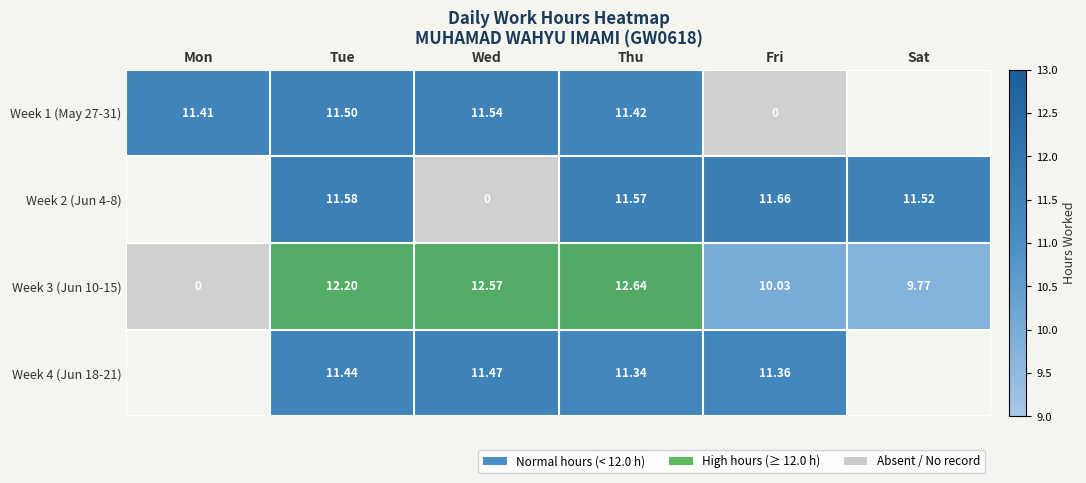

Which has a higher value, Mon or Sat?

Sat